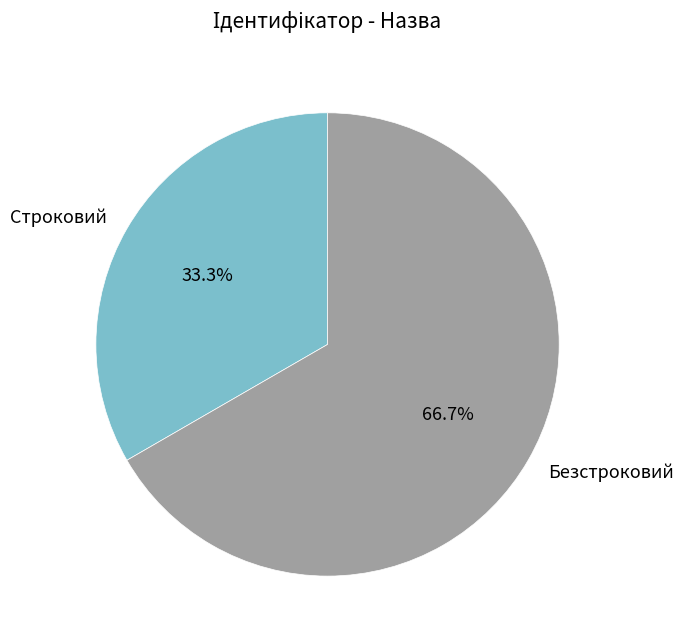

What portion of the pie excludes Строковий?

66.7%